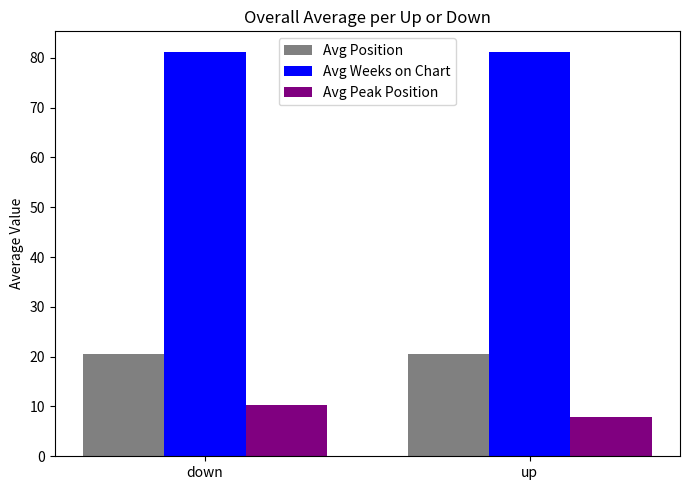

True or false: Avg Weeks on Chart has a value of 81.3 at down.

True